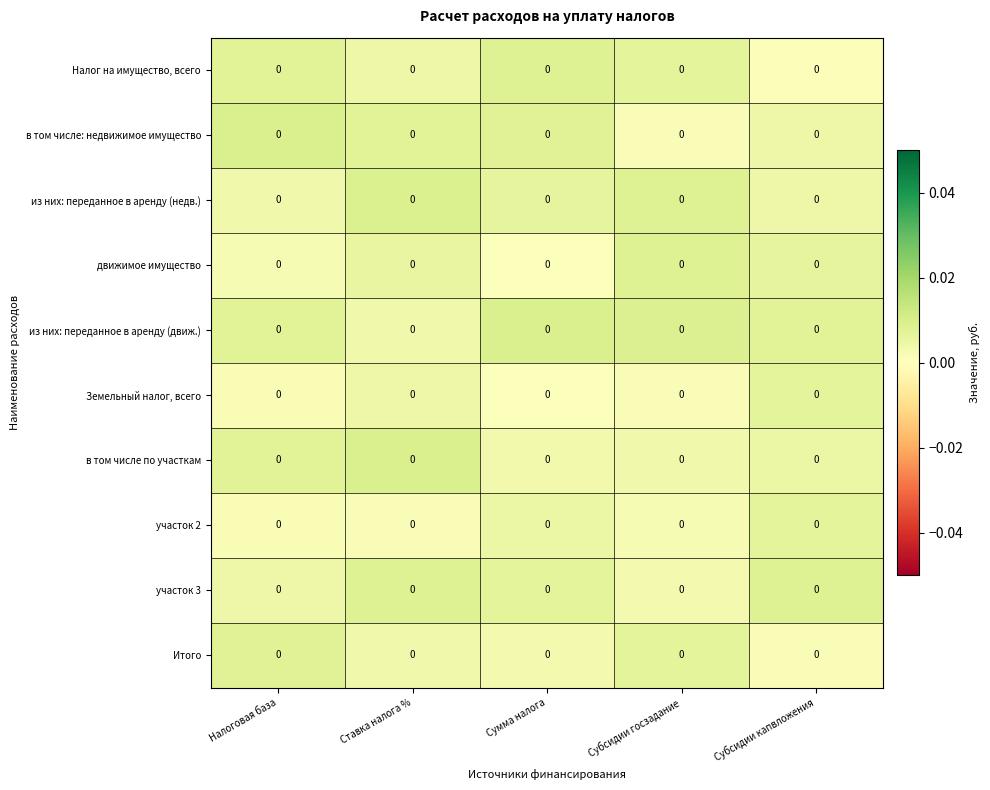

At which label is в том числе по участкам closest to 0?

Сумма налога